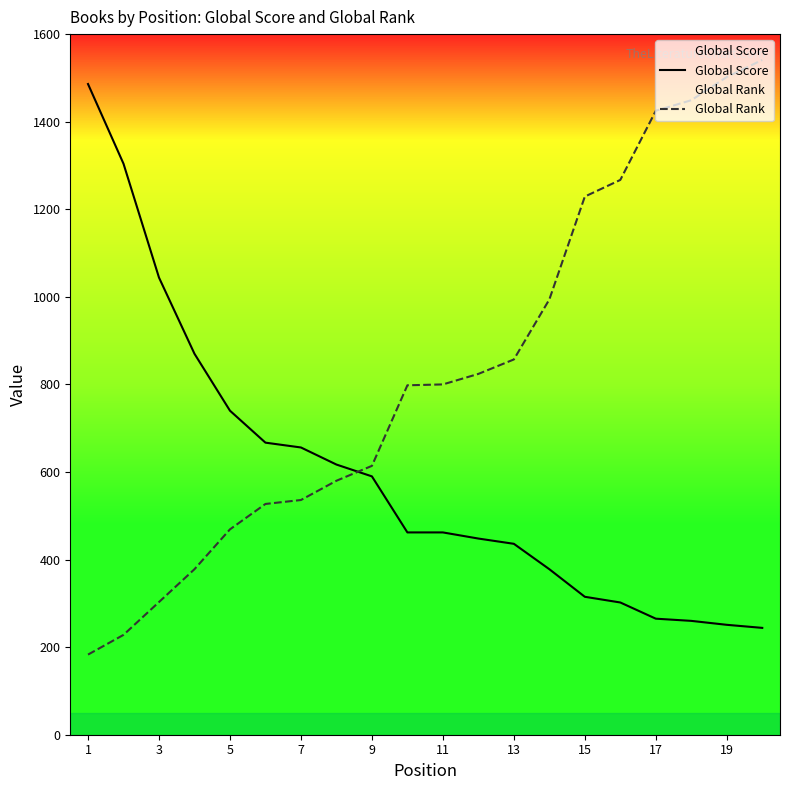

How many categories are shown in the chart?

20